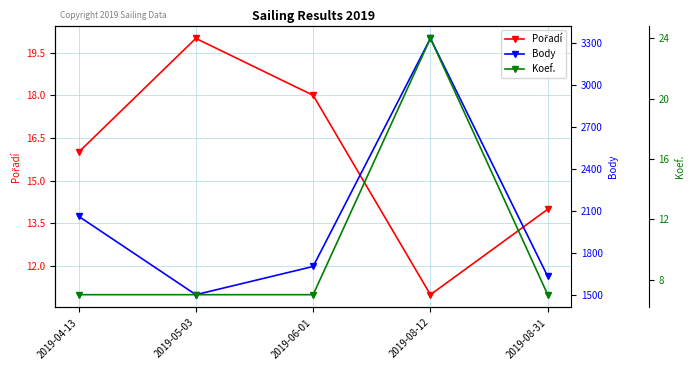

True or false: Pořadí has a value of 20 at 2019-05-03.

True